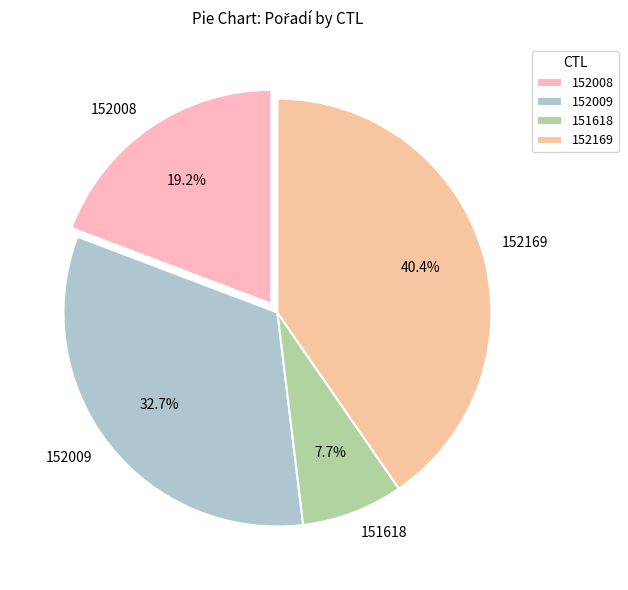

Which has a higher value, 151618 or 152008?

152008